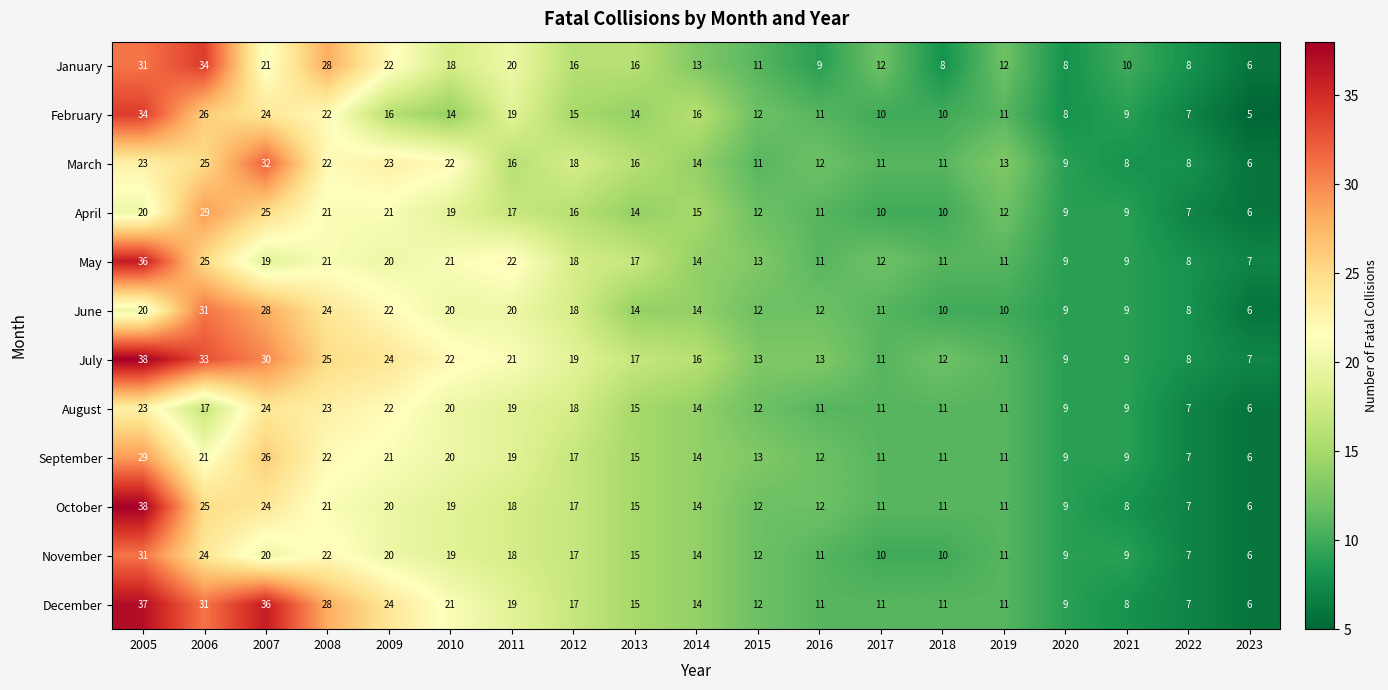

What is the difference between the May values at 2012 and 2019?

7